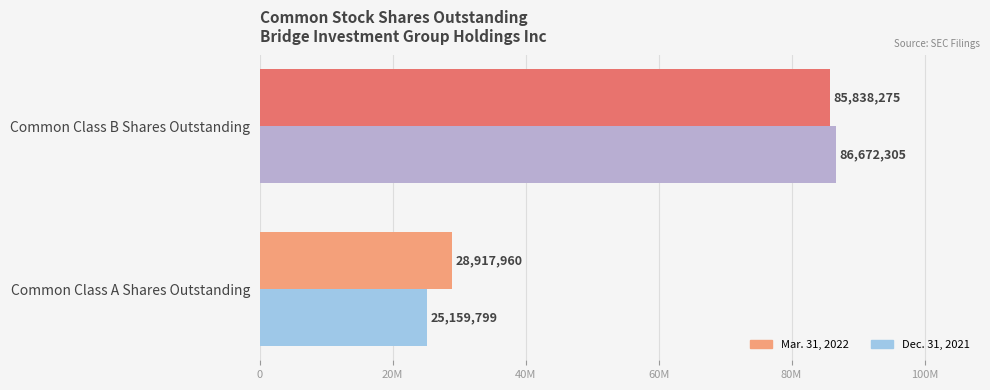

What are all the series names shown in the legend?

Mar. 31, 2022, Dec. 31, 2021